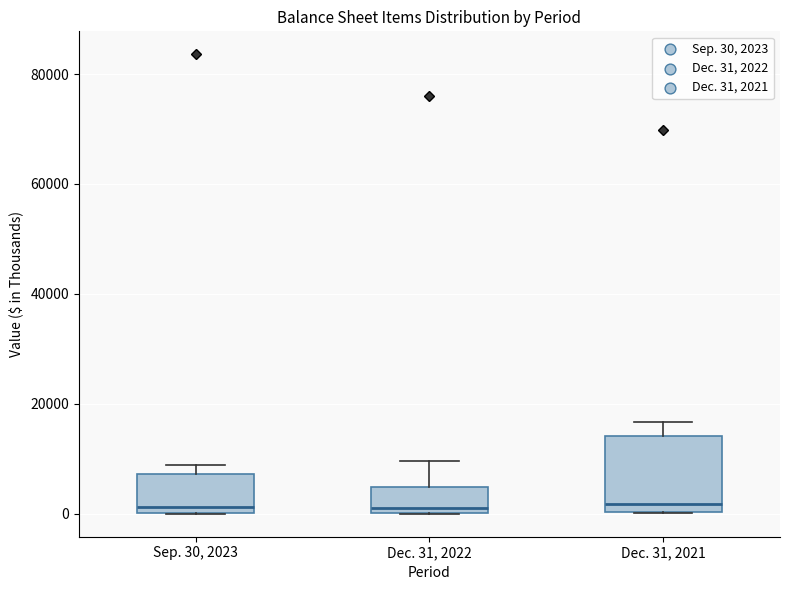

Where is the upper edge of the box for Dec. 31, 2021 on the y-axis? The values are not printed on the chart, so give them approximately, as read against the axis.

14000